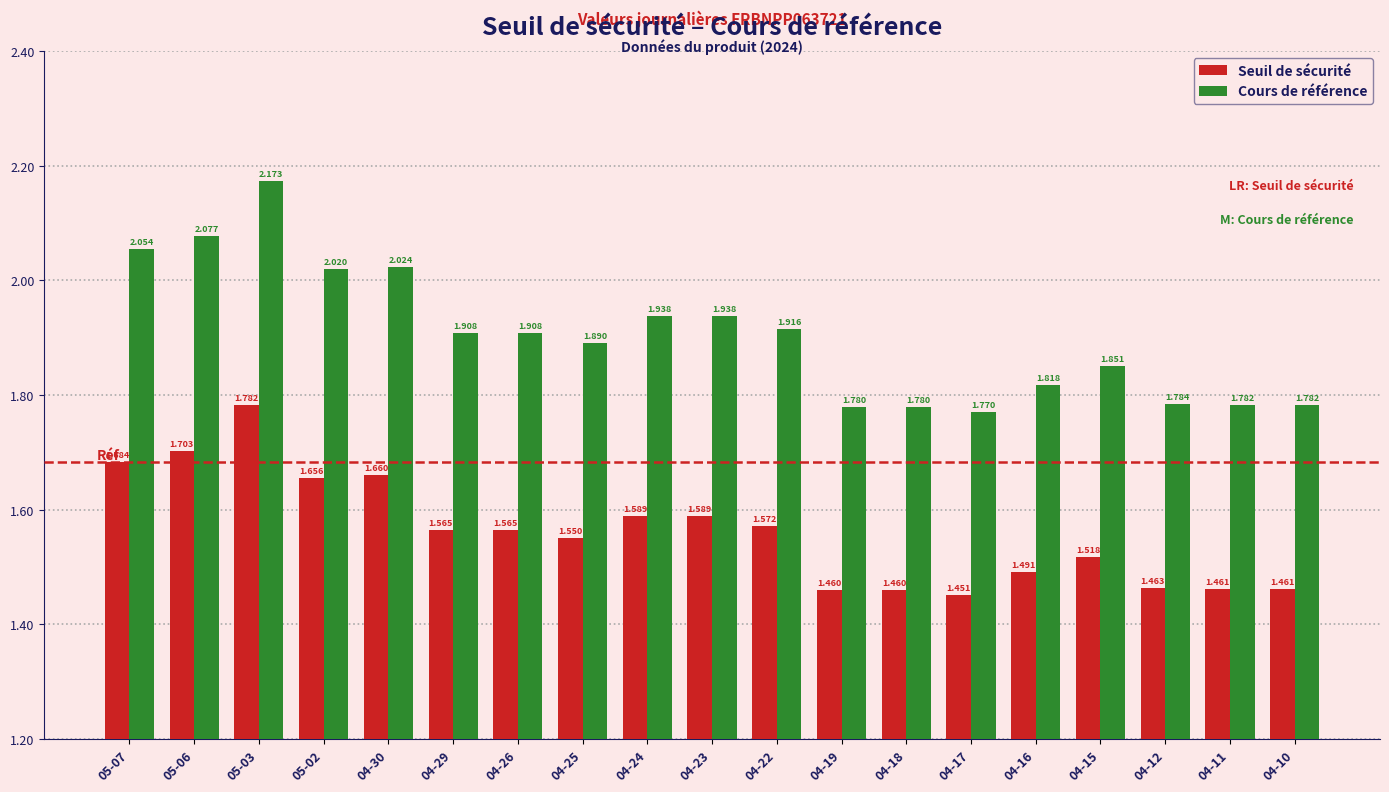

Is the value of Seuil de sécurité at 05-03 greater than the value of Cours de référence at 04-18?

Yes